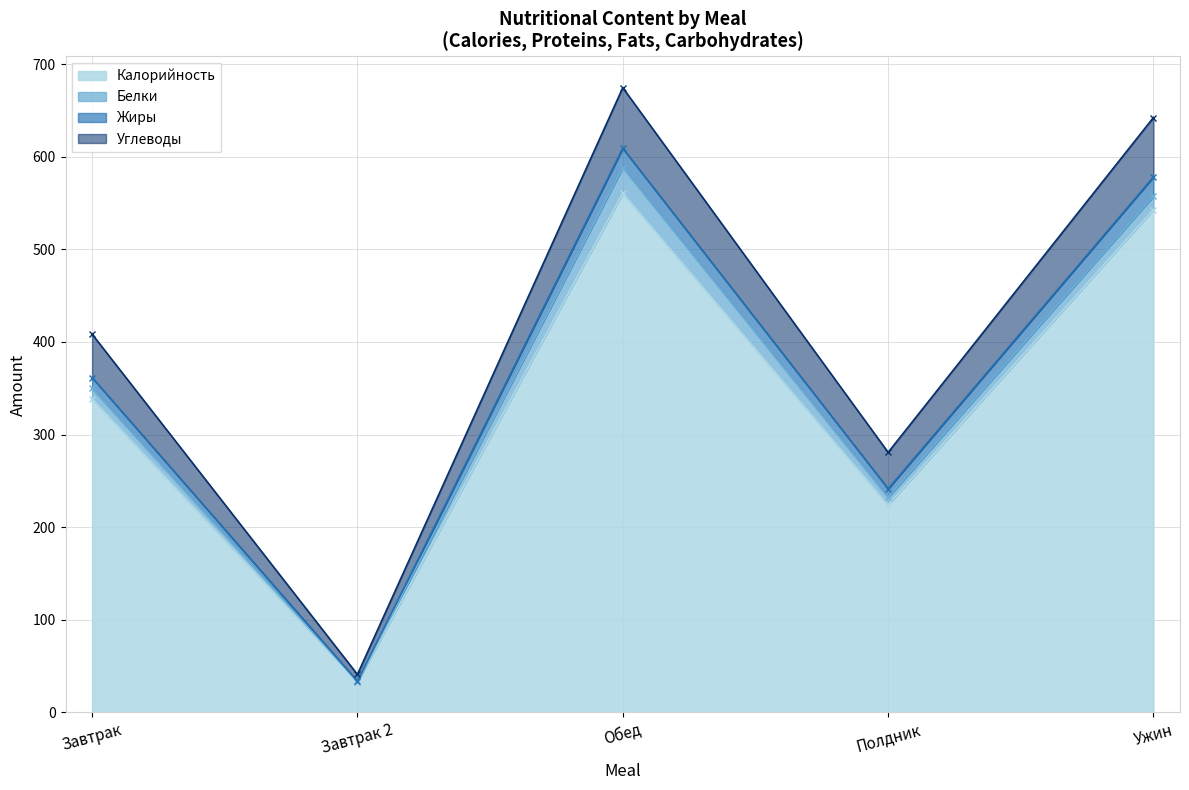

True or false: Жиры and Калорийность intersect in this chart.

False